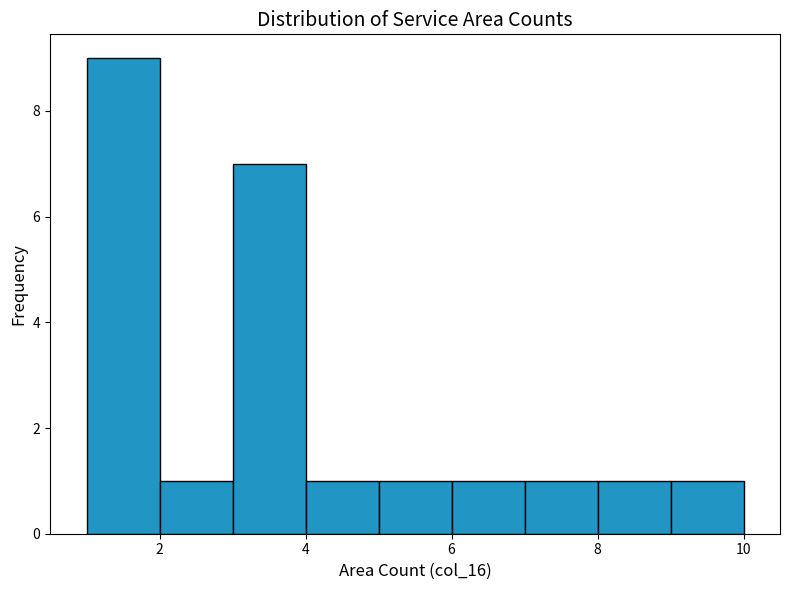

What is the height of the bar covering 8 to 9 on the x-axis? The values are not printed on the chart, so give them approximately, as read against the axis.

1